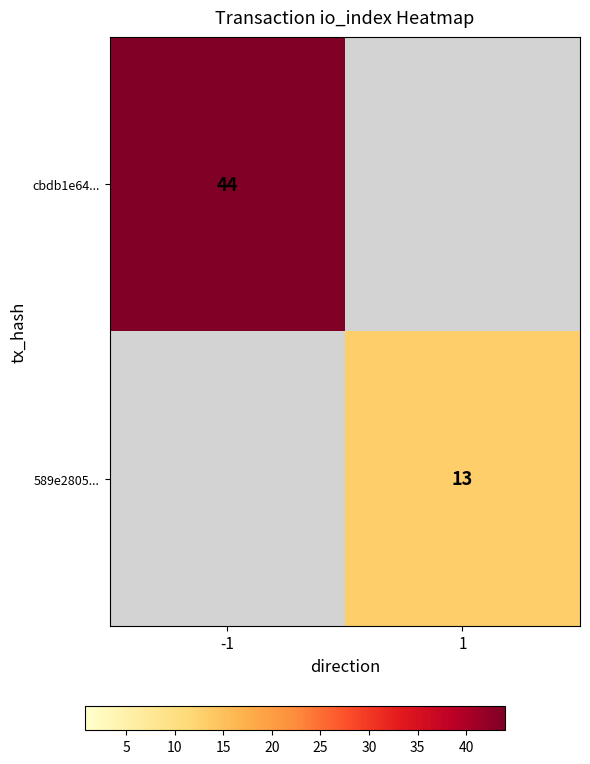

The 589e2805... series shows 13 at 1. True or false?

True